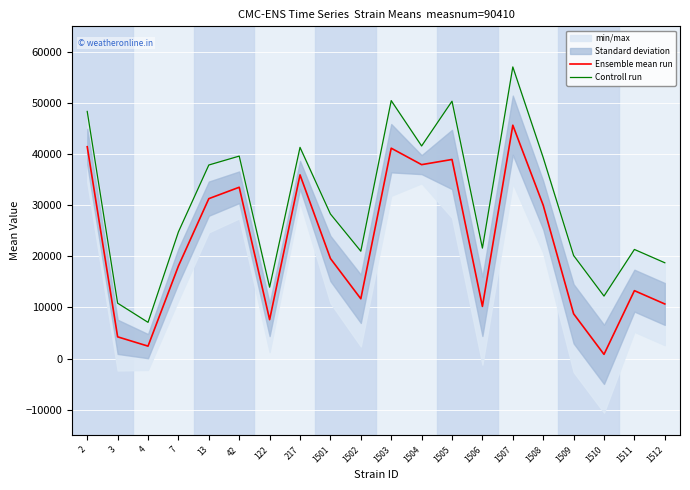

How many lines are shown in the chart?

2